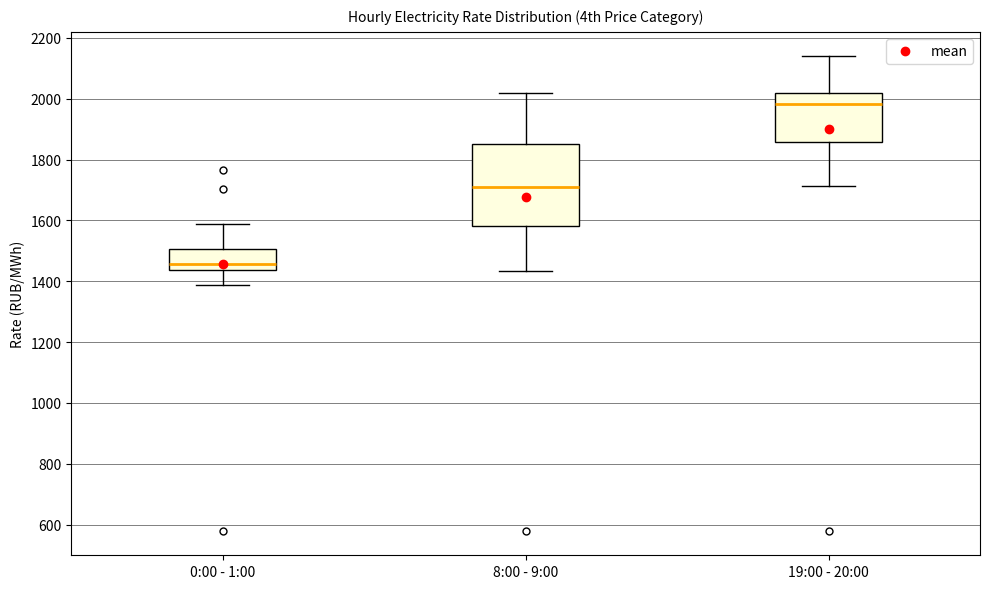

Which box's median line is the lowest?

0:00 - 1:00